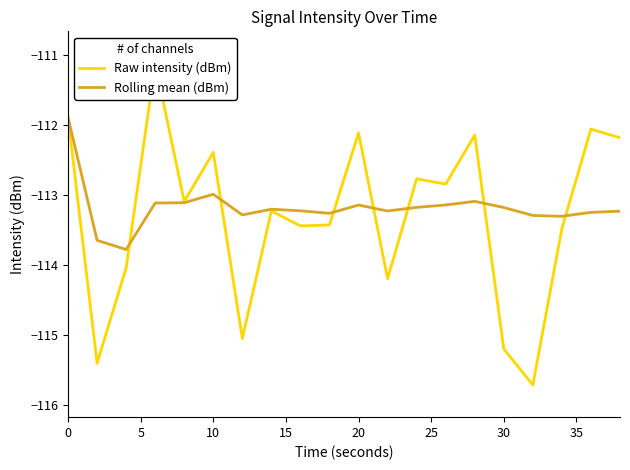

How many lines are shown in the chart?

2